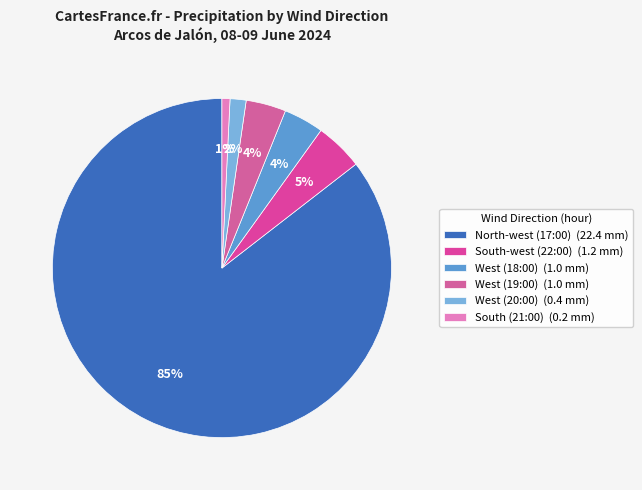

Count the number of slices in the pie.

6